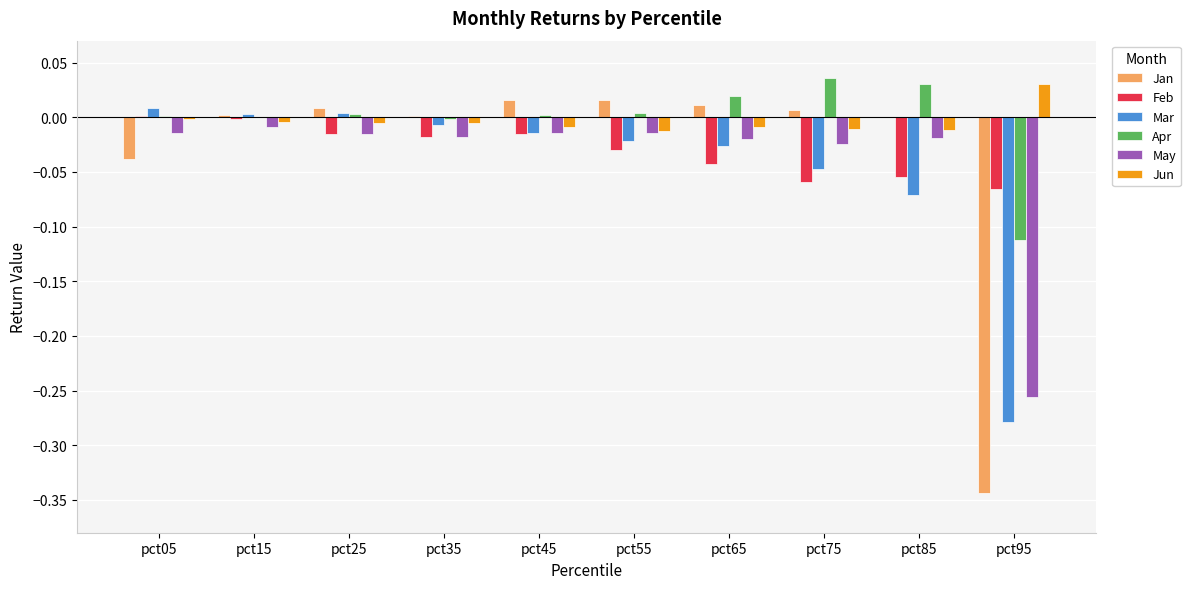

Does the chart contain stacked bars?

No